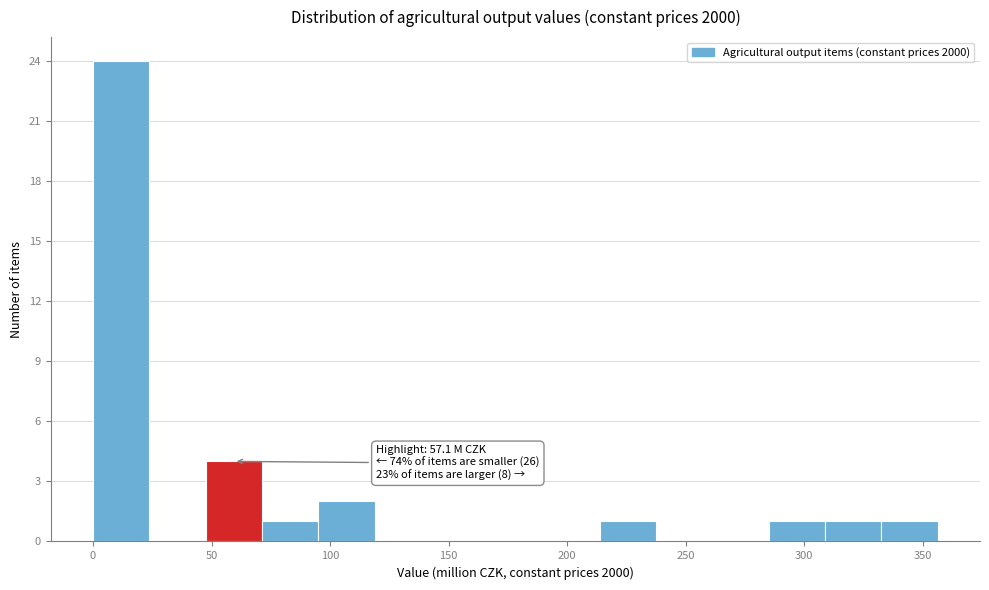

Which range on the x-axis has the tallest bar?

0 to 25